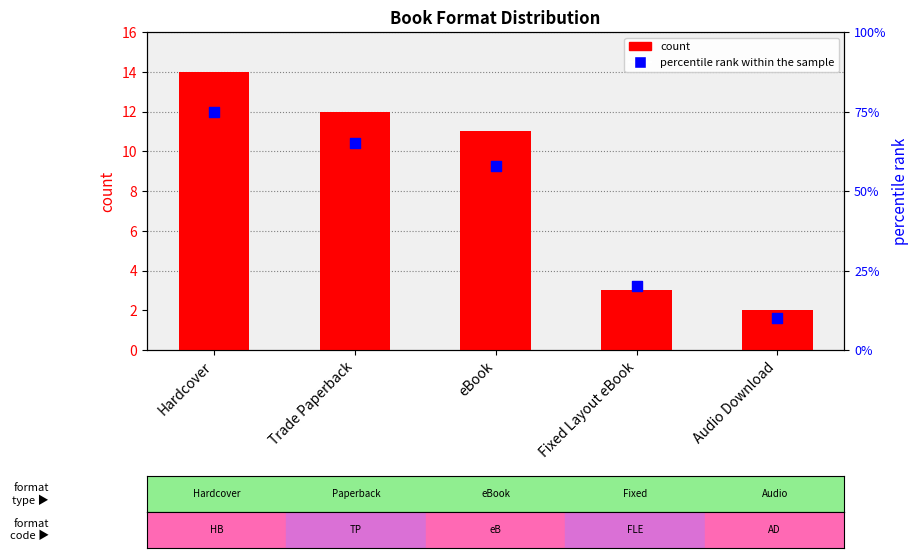

At how many categories does at least one series exceed 29?

3